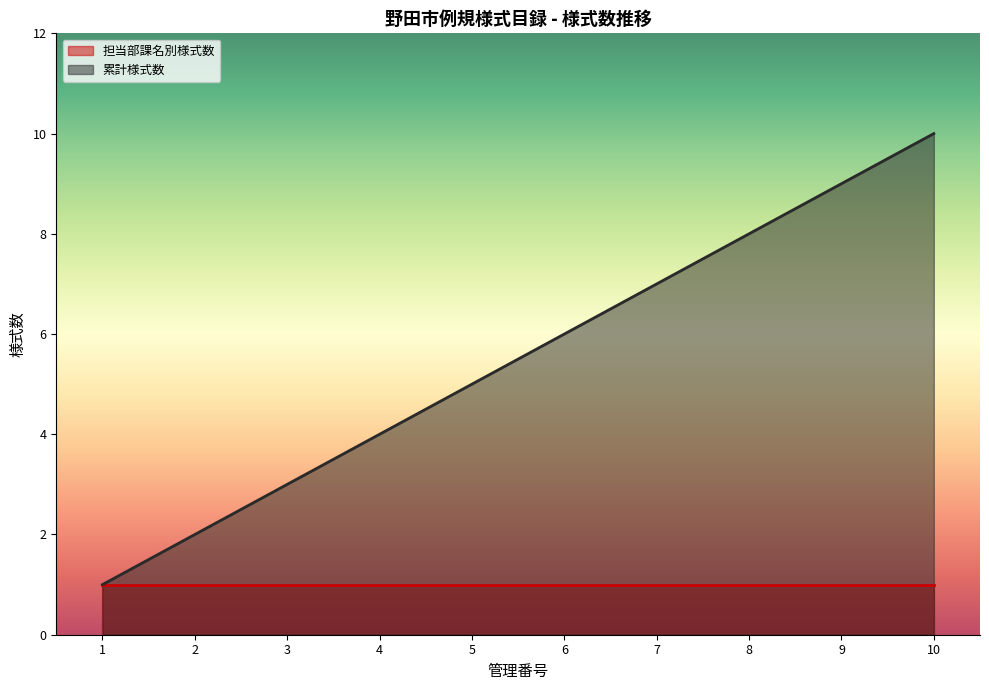

Which series has the largest range (max minus min)?

累計様式数